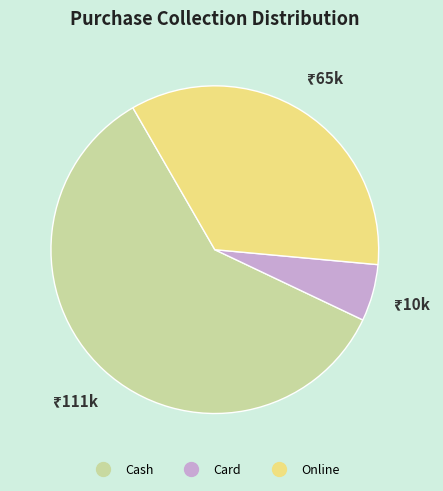

Count the number of slices in the pie.

3